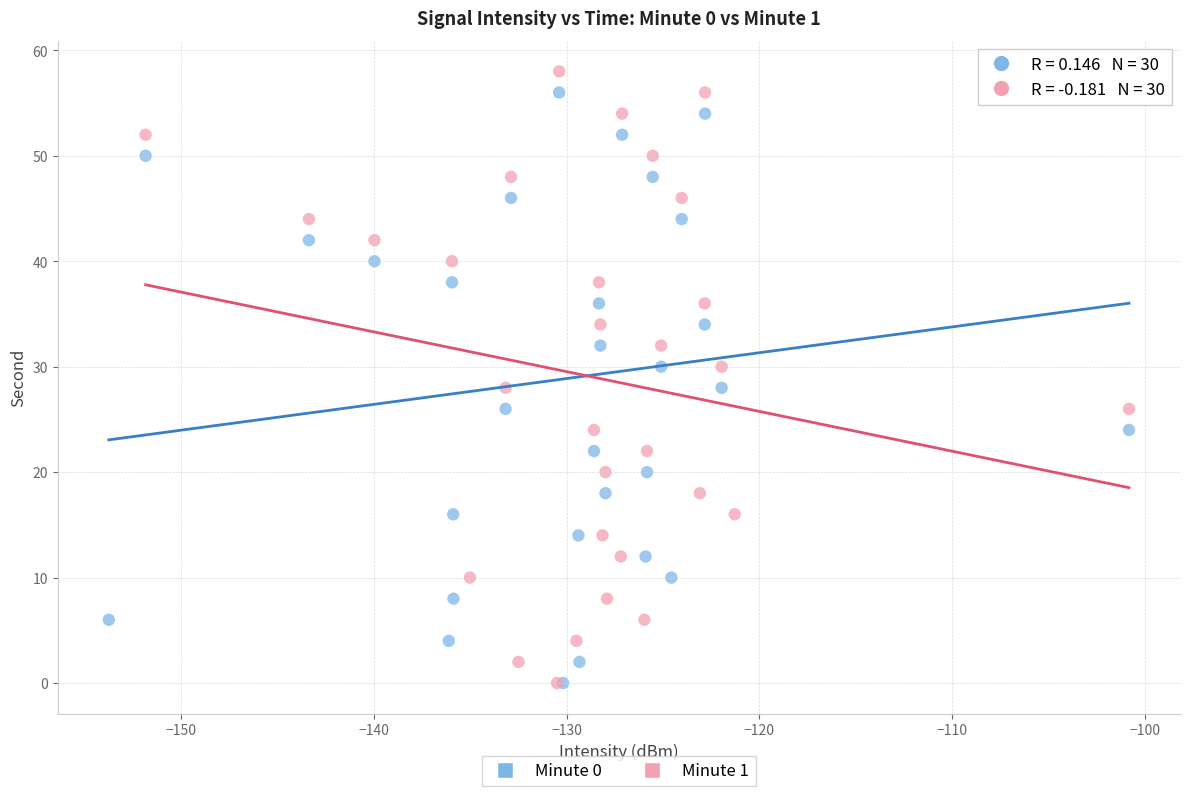

What are all the series names shown in the legend?

Minute 0, Minute 1